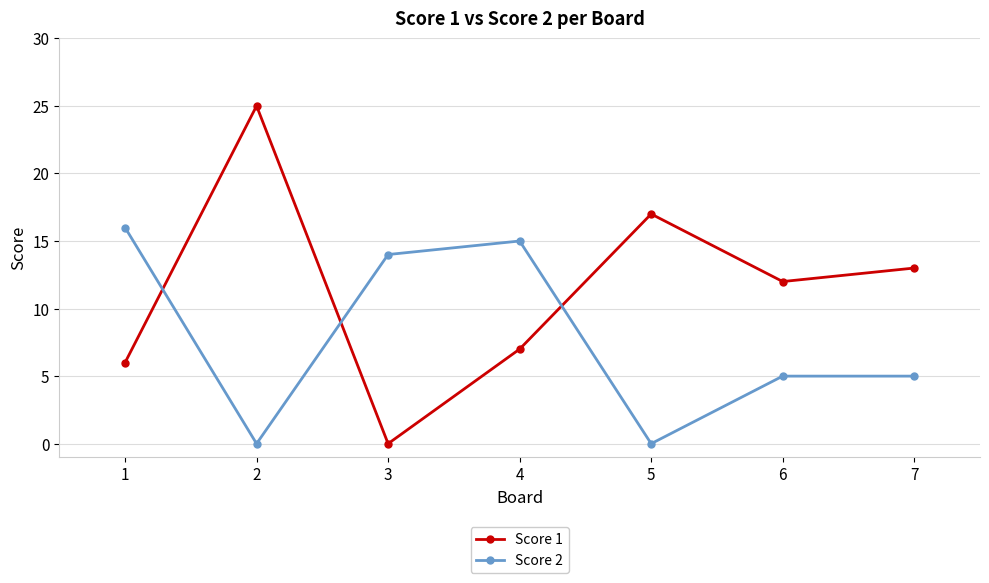

True or false: Score 1 has more than 2 points higher than both neighbors.

False